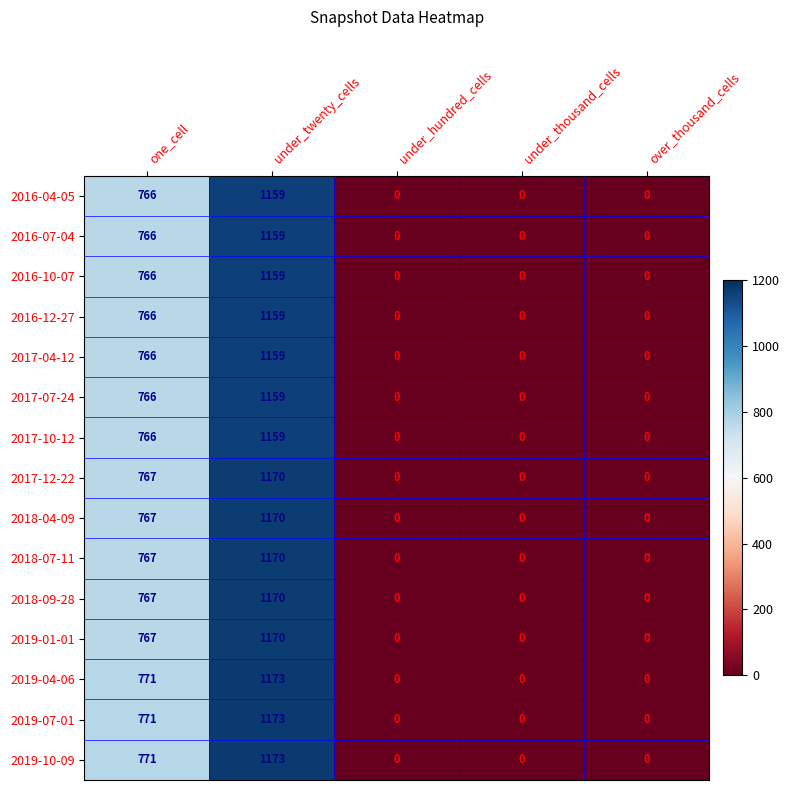

What is the sum of the 2016-07-04 values at under_hundred_cells and one_cell?

766